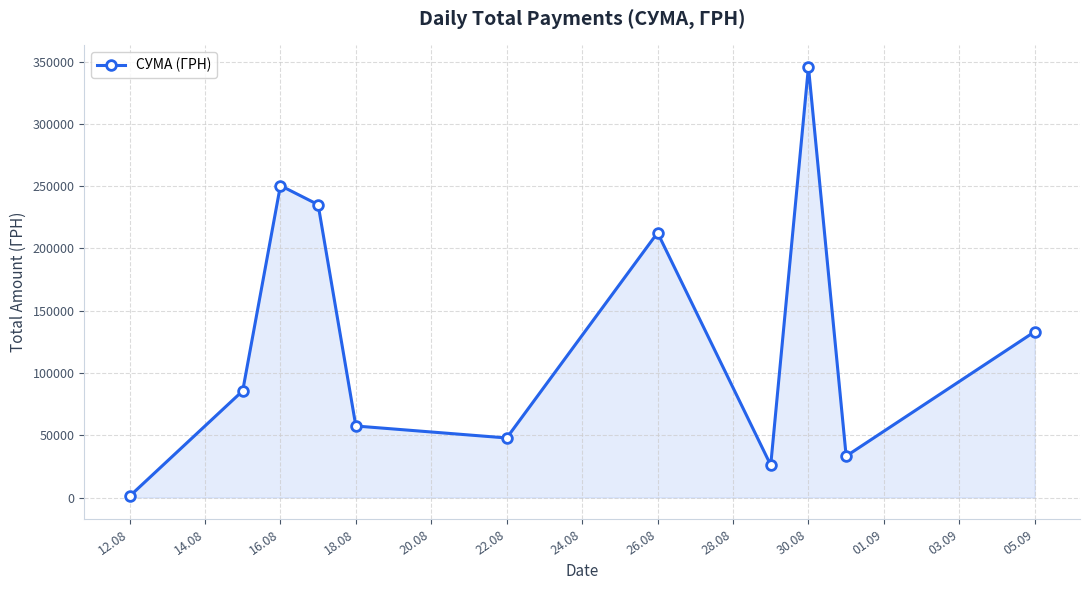

What is the value of the 6th point from the left?

47830.8